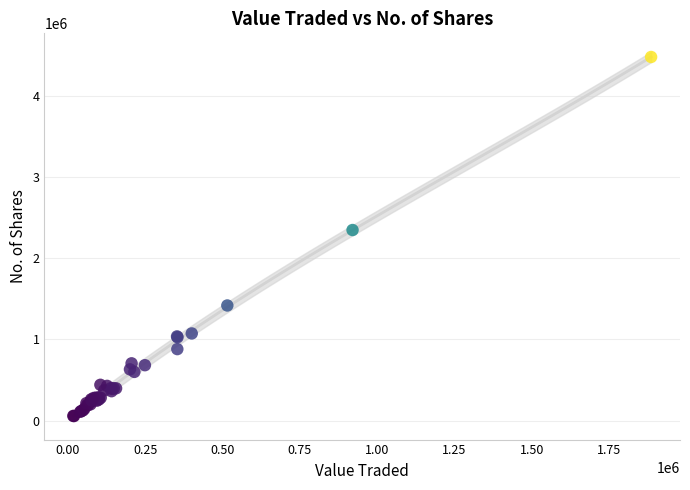

What Y value in the scatter plot is closest to 2266719?

2346626